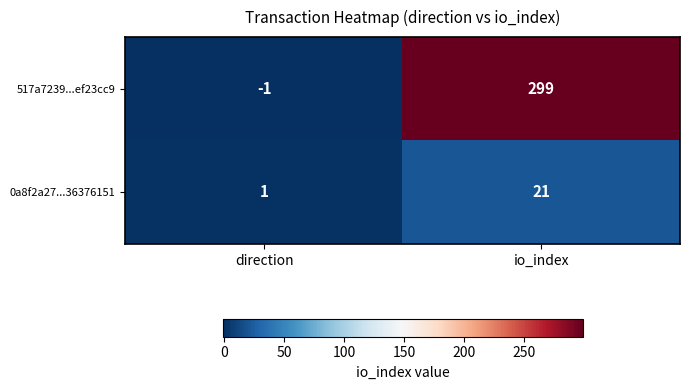

How many data points does each series have?

2